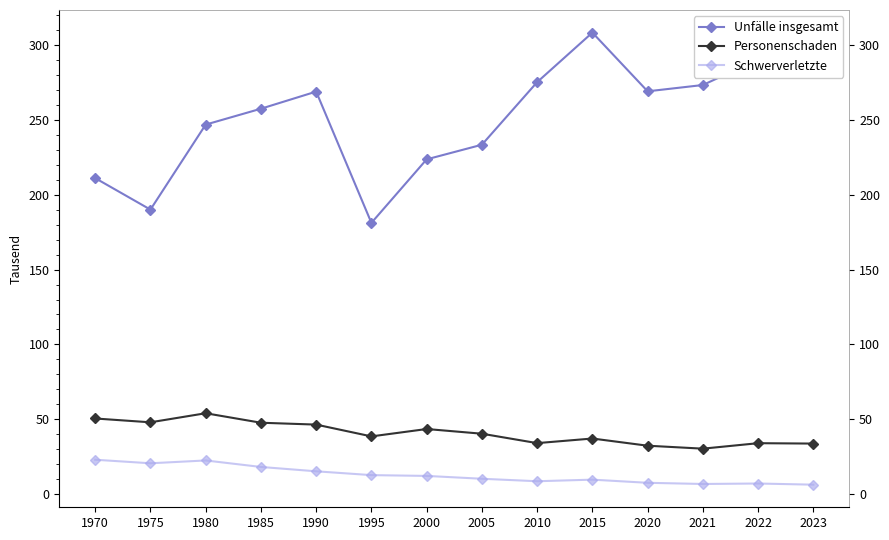

Where is the first local maximum for Unfälle insgesamt?

1990